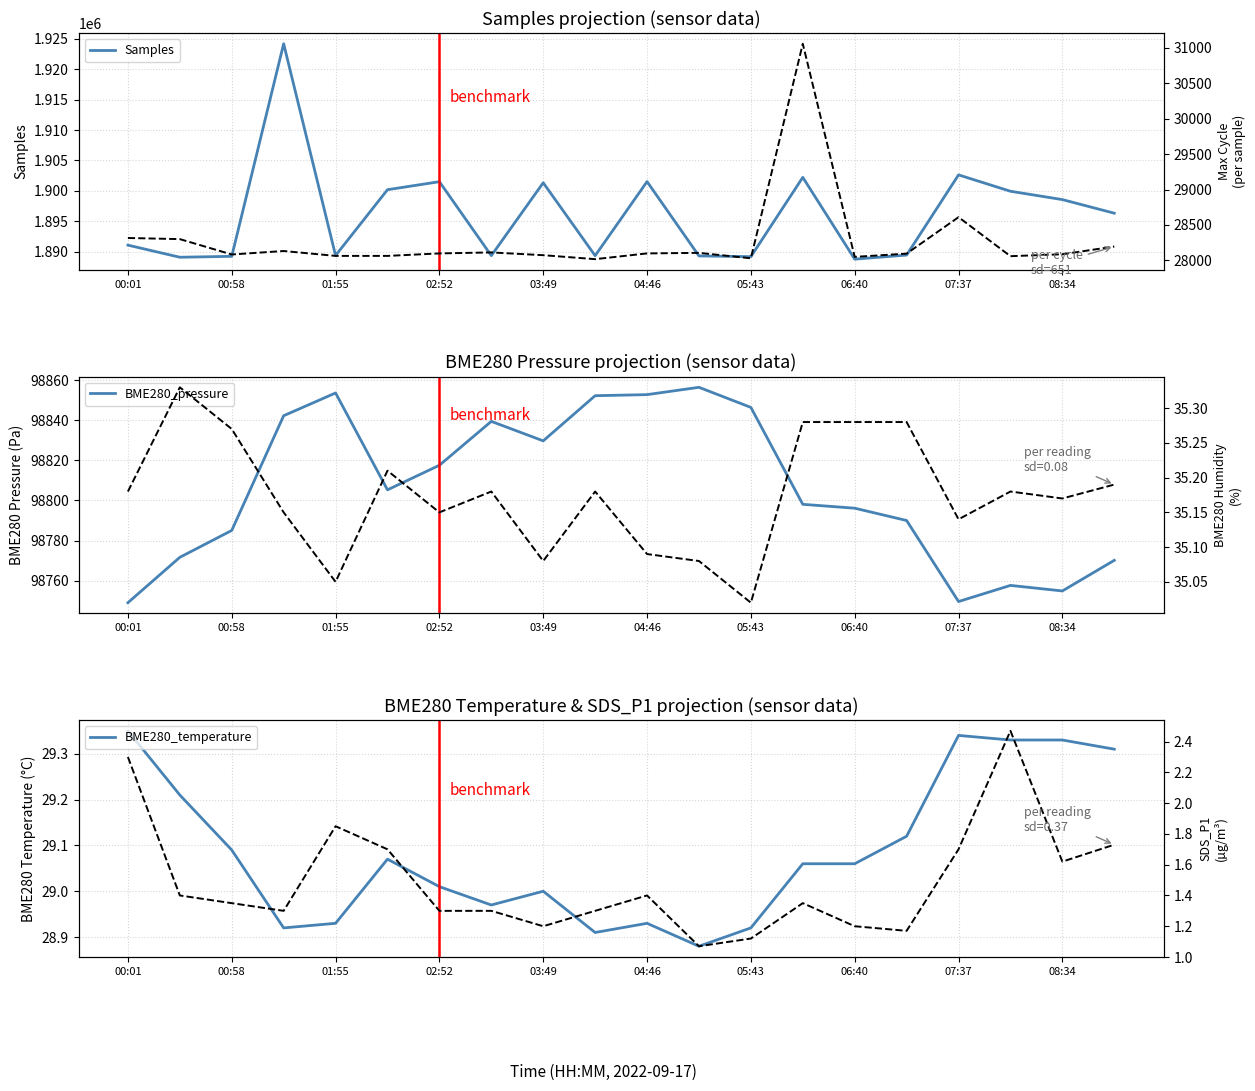

Which category has the lowest value in the SDS_P1 series?

11